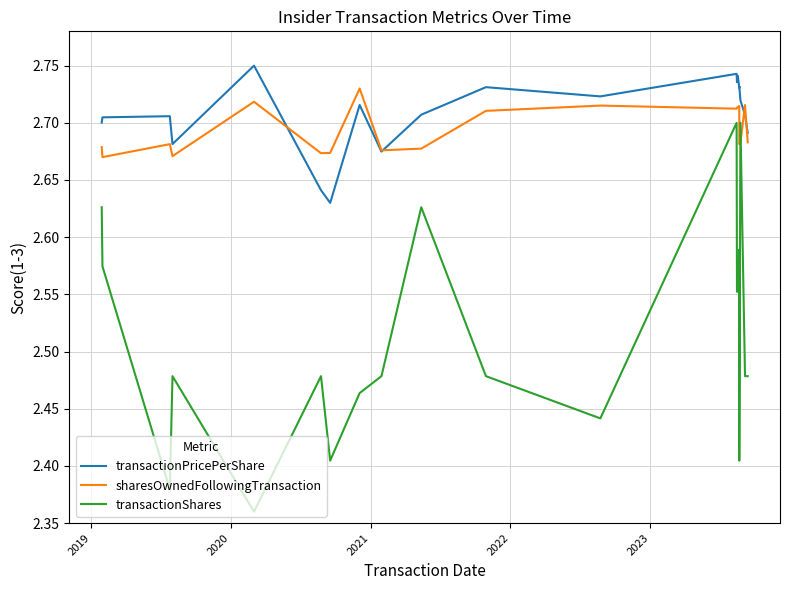

Does the chart have visible grid lines?

Yes